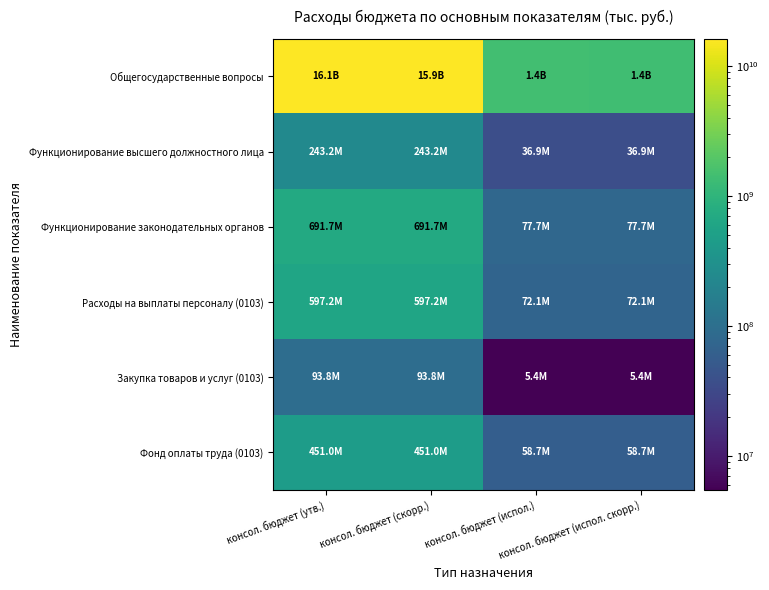

Which category has the lowest value across all series?

консол. бюджет (испол.)